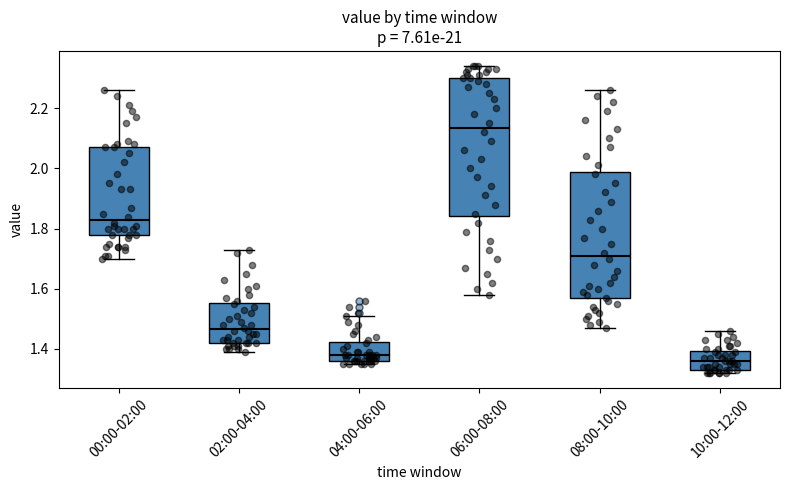

Reading left to right, read every box against the y-axis: the position of its median line, the range the box covers, and the ends of its whiskers. The values are not printed on the chart, so give them approximately, as read against the axis.

00:00-02:00: median 1.84, box 1.78 to 2.08, whiskers 1.70 to 2.26
02:00-04:00: median 1.46, box 1.42 to 1.56, whiskers 1.40 to 1.74
04:00-06:00: median 1.38, box 1.36 to 1.42, whiskers 1.36 (just below the box's lower edge) to 1.52
06:00-08:00: median 2.14, box 1.84 to 2.30, whiskers 1.58 to 2.34
08:00-10:00: median 1.72, box 1.56 to 1.98, whiskers 1.48 to 2.26
10:00-12:00: median 1.36, box 1.34 to 1.40, whiskers 1.32 to 1.46